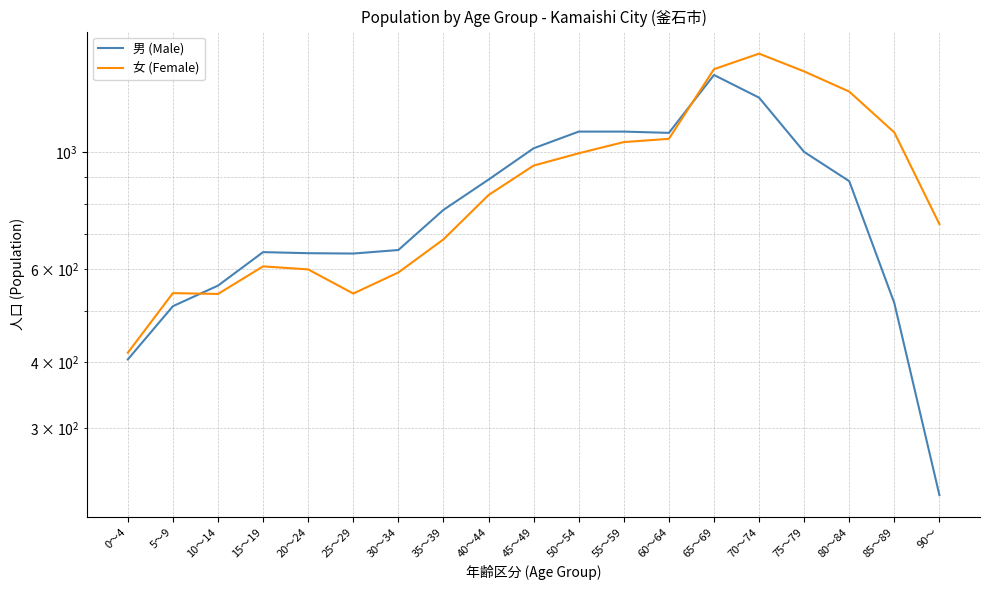

Read the 女 (Female) value at 80～84.

1304